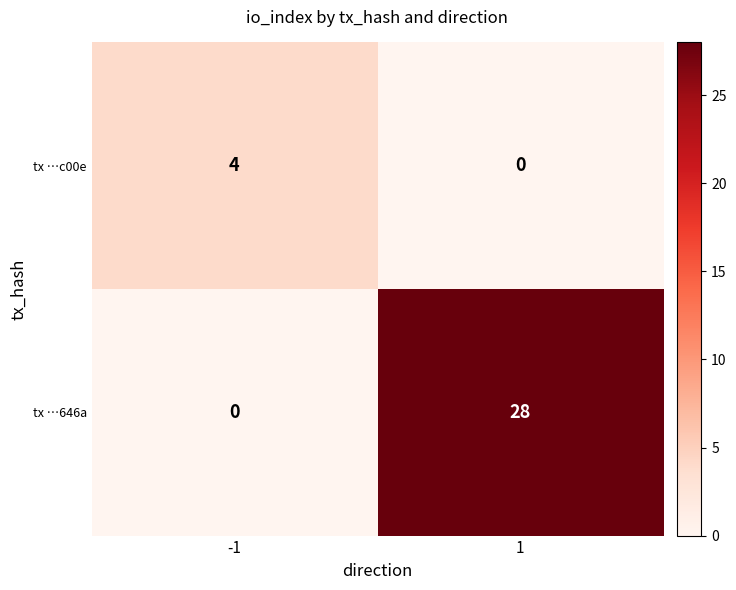

At 1, list the series in order from smallest to largest.

tx …c00e, tx …646a